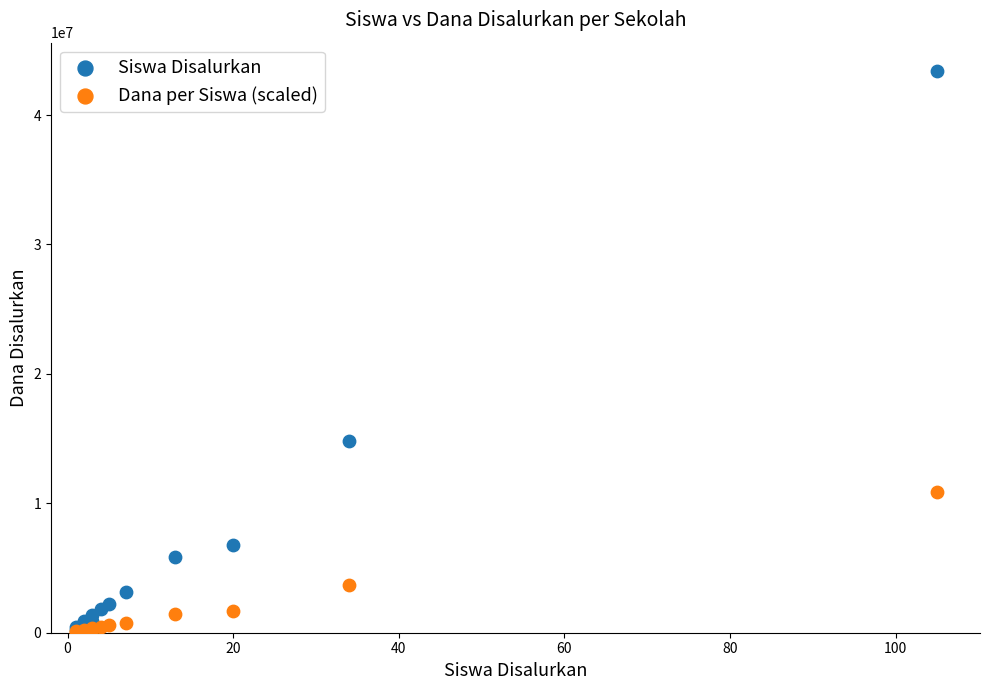

In the Siswa Disalurkan series, what Y value is closest to 21825000?

14850000